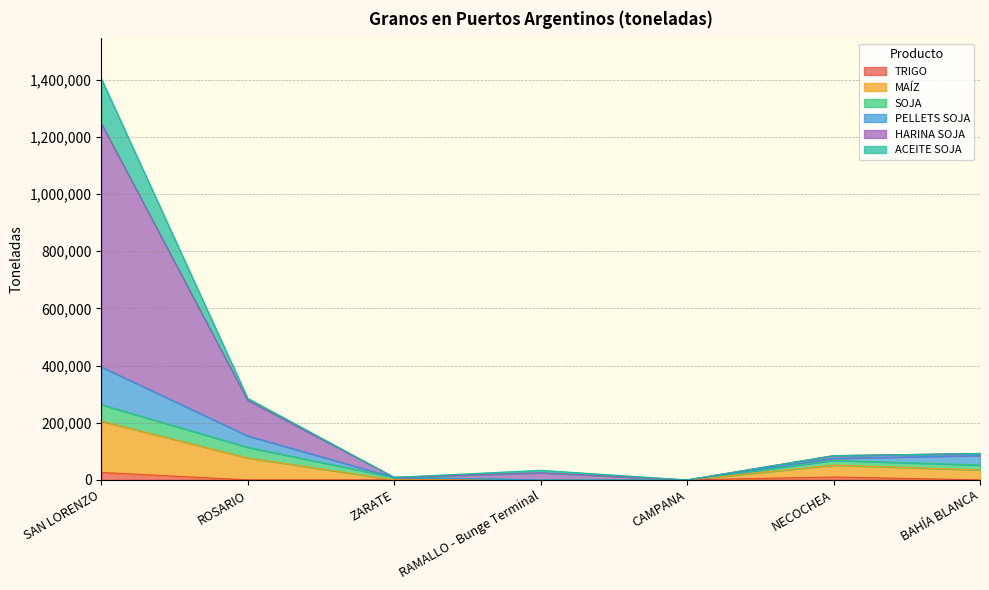

How many lines are shown in the chart?

6